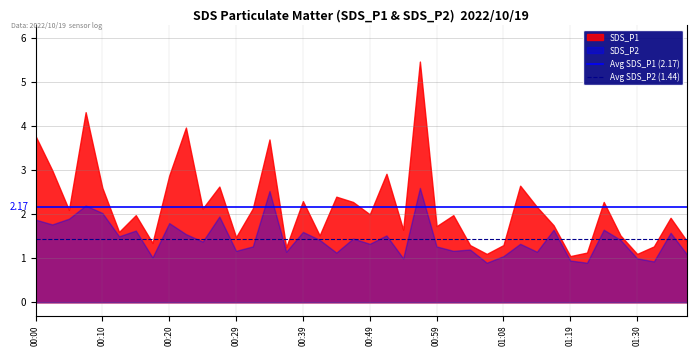

Which series has the largest total across all categories?

SDS_P1